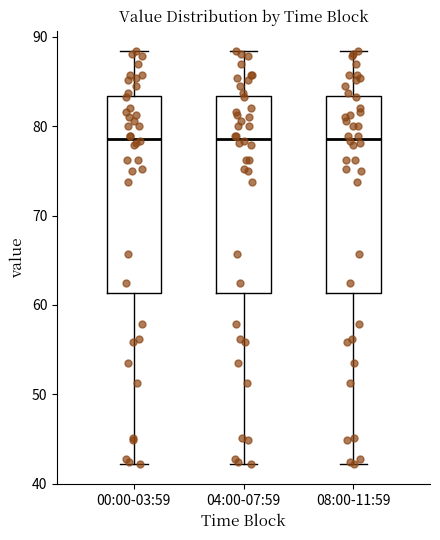

Reading left to right, read every box against the y-axis: the position of its median line, the range the box covers, and the ends of its whiskers. The values are not printed on the chart, so give them approximately, as read against the axis.

00:00-03:59: median 79, box 61 to 83, whiskers 42 to 88
04:00-07:59: median 79, box 61 to 83, whiskers 42 to 88
08:00-11:59: median 79, box 61 to 83, whiskers 42 to 88